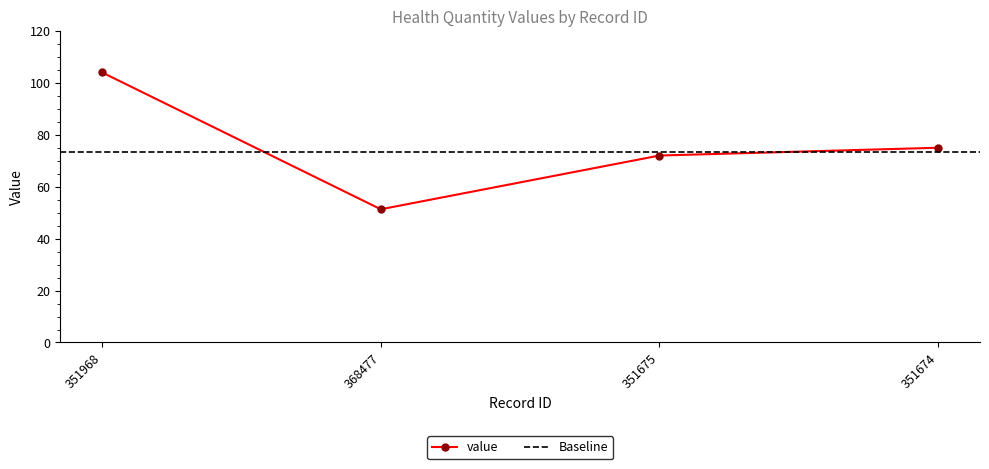

What is the ratio of the value at 368477 to the value at 351674?

0.7